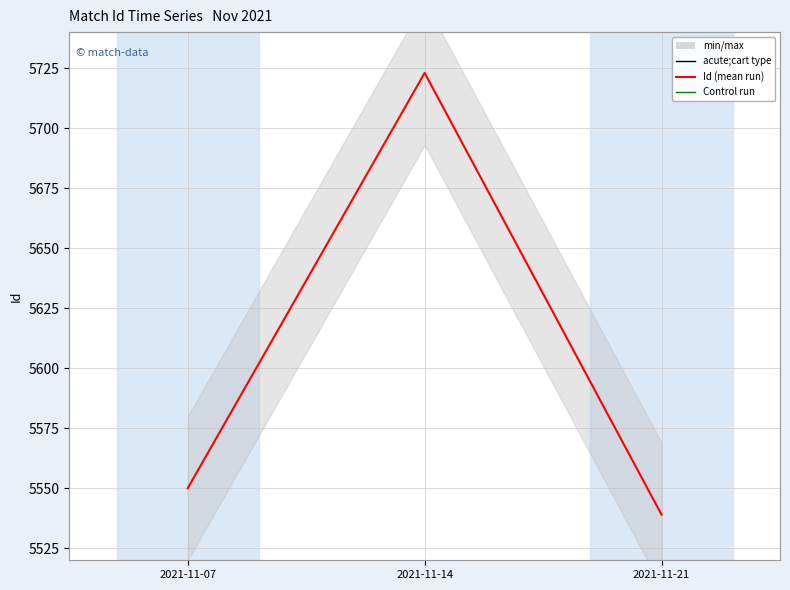

What is the change in value from 2021-11-14 to 2021-11-21?

-184